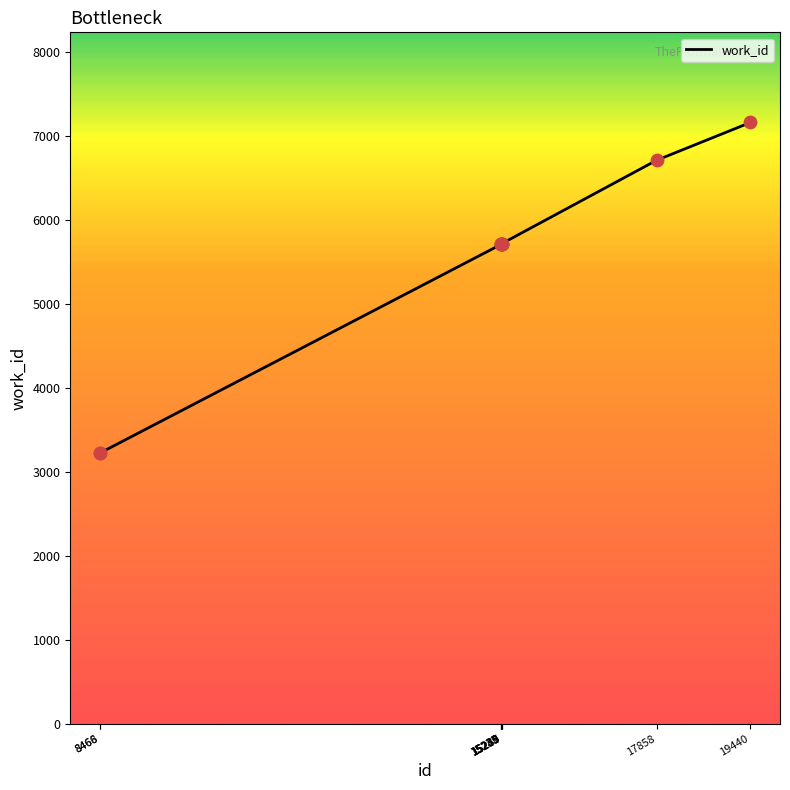

Approximately how many times larger is the value at 15233 compared to 15247?

1.0